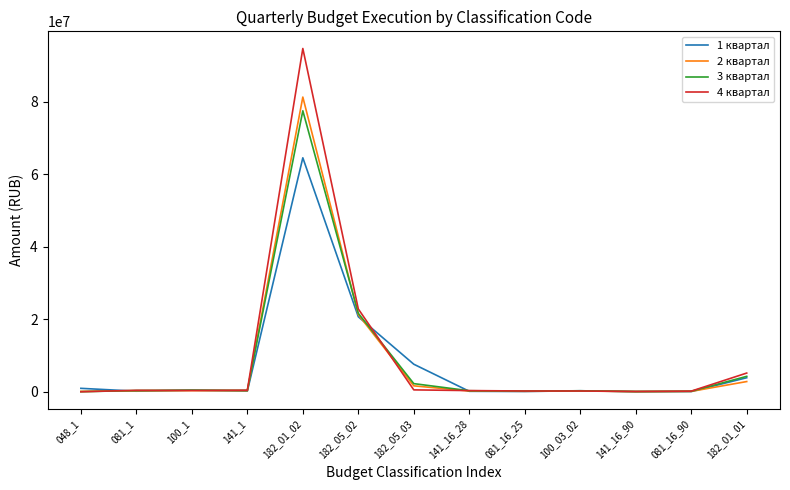

At which category is the sum across all series the highest?

182_01_02